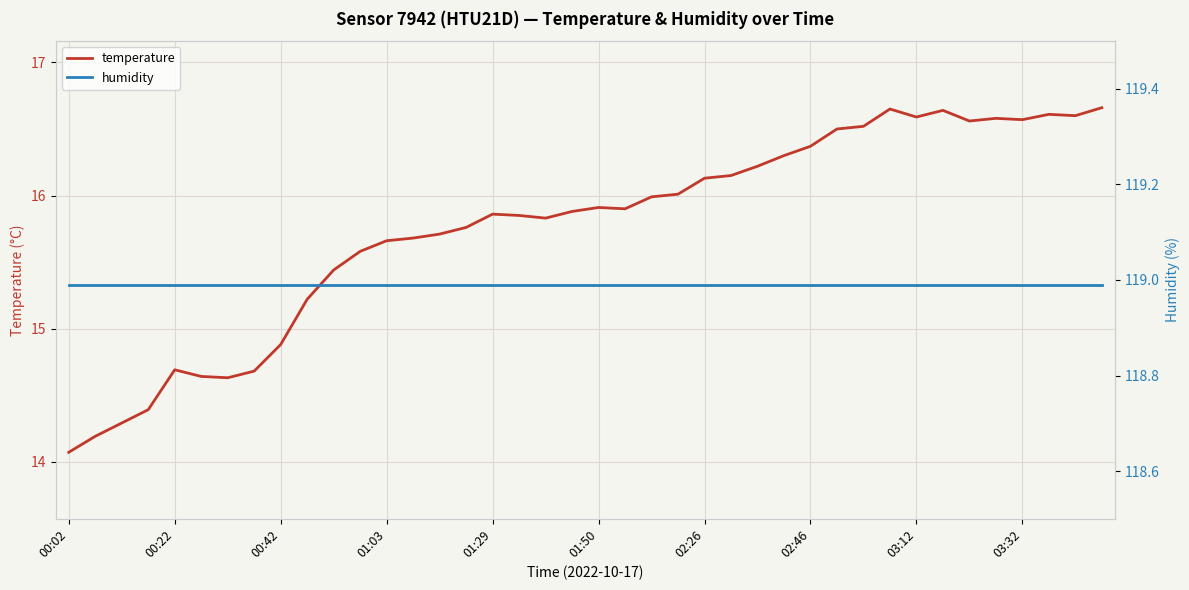

True or false: temperature has a value of 23.6 at 02:46.

False